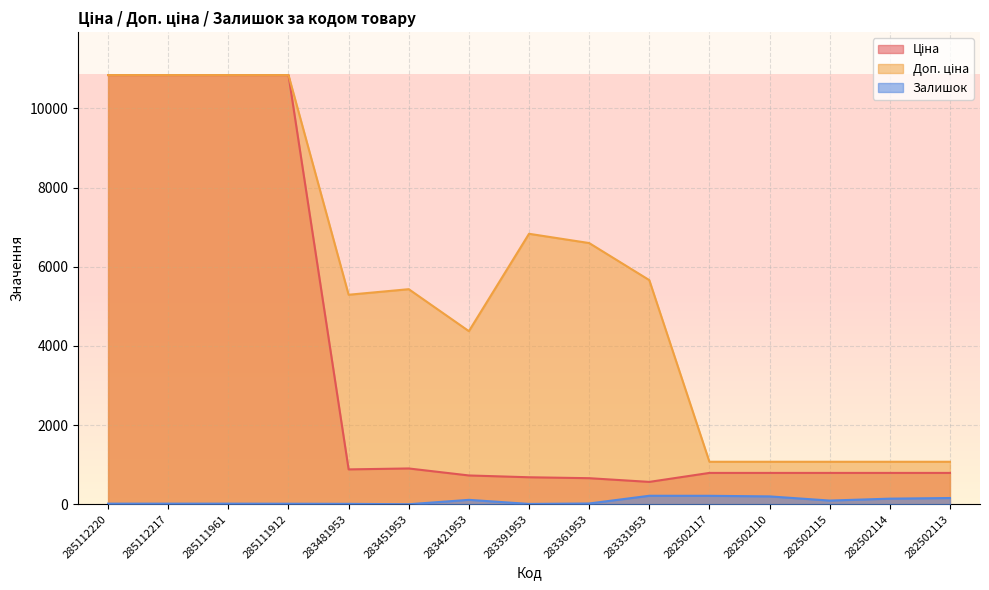

In Залишок, how many points are higher than both neighbors (excluding endpoints)?

2